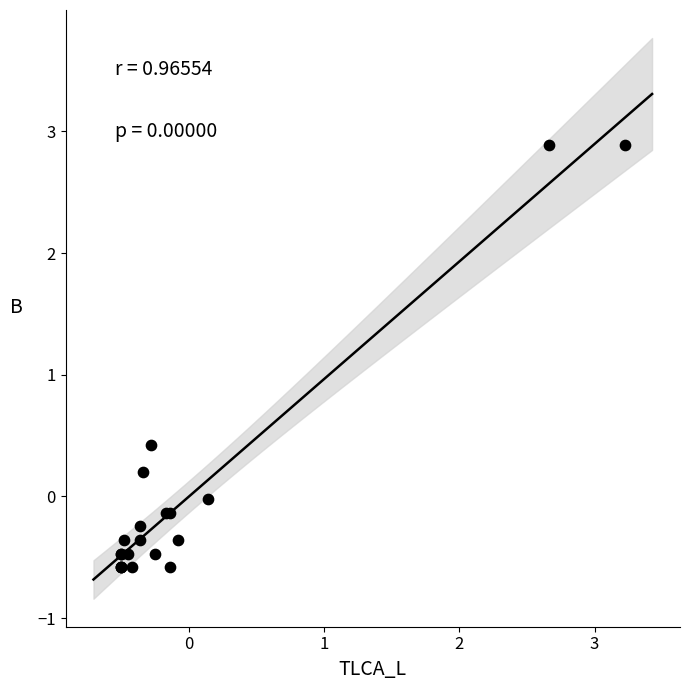

What Y value in the scatter plot is closest to 1?

0.4